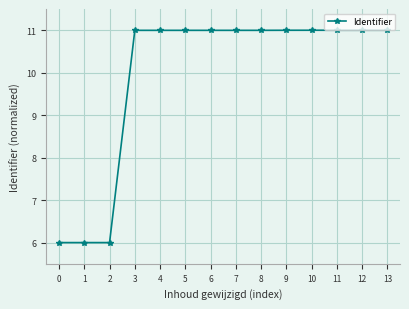

What is the sum of all values?

139.0